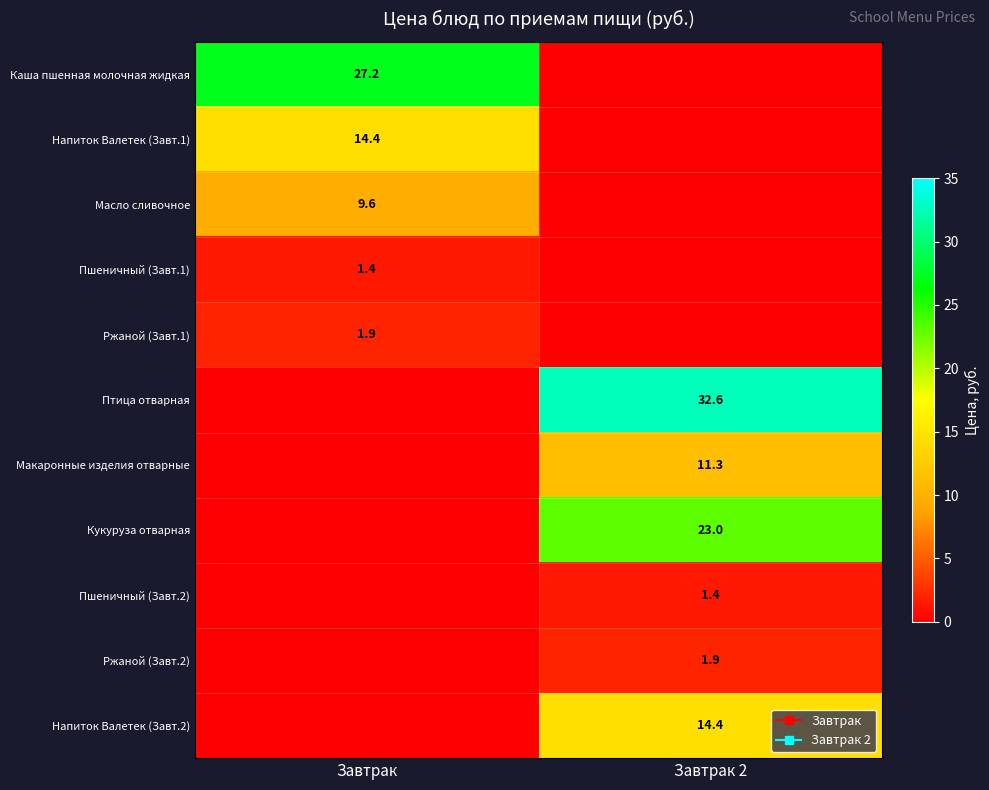

At which category is the sum across all series the highest?

Завтрак 2